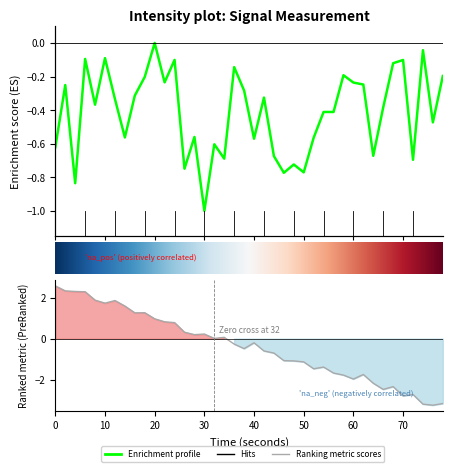

True or false: the data shows -0.9 at 16.

False